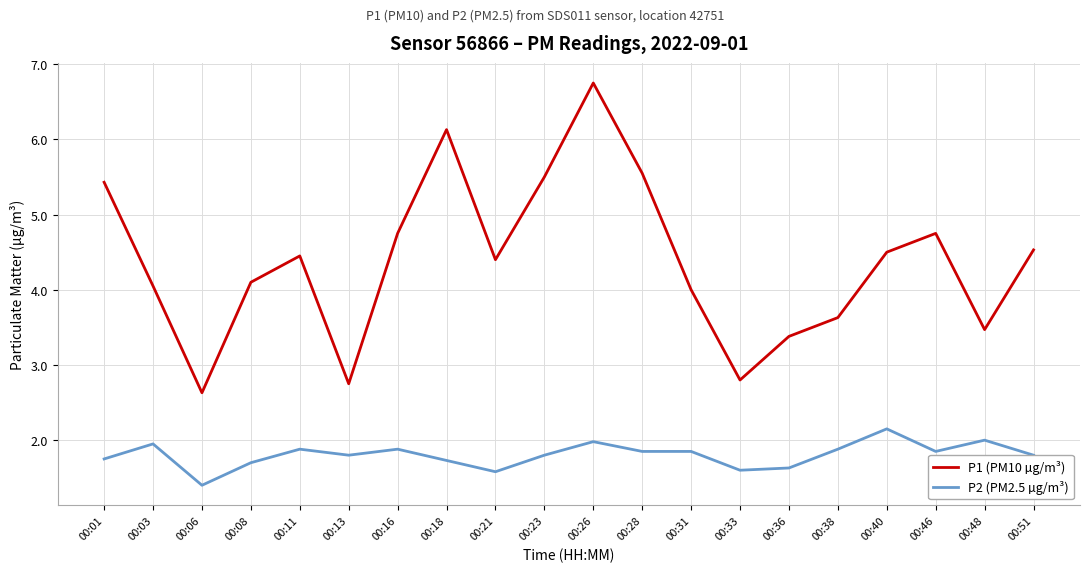

Is it true that P1 (PM10 µg/m³) equals 4.8 at 00:46?

True